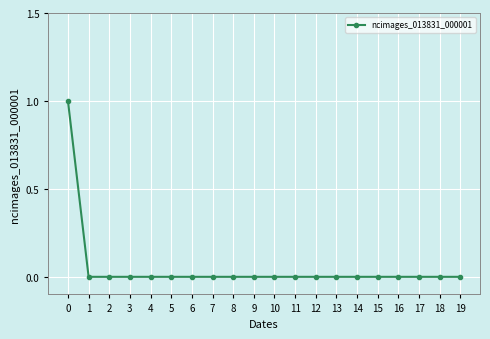

What is the change in value from 0 to 10?

-1